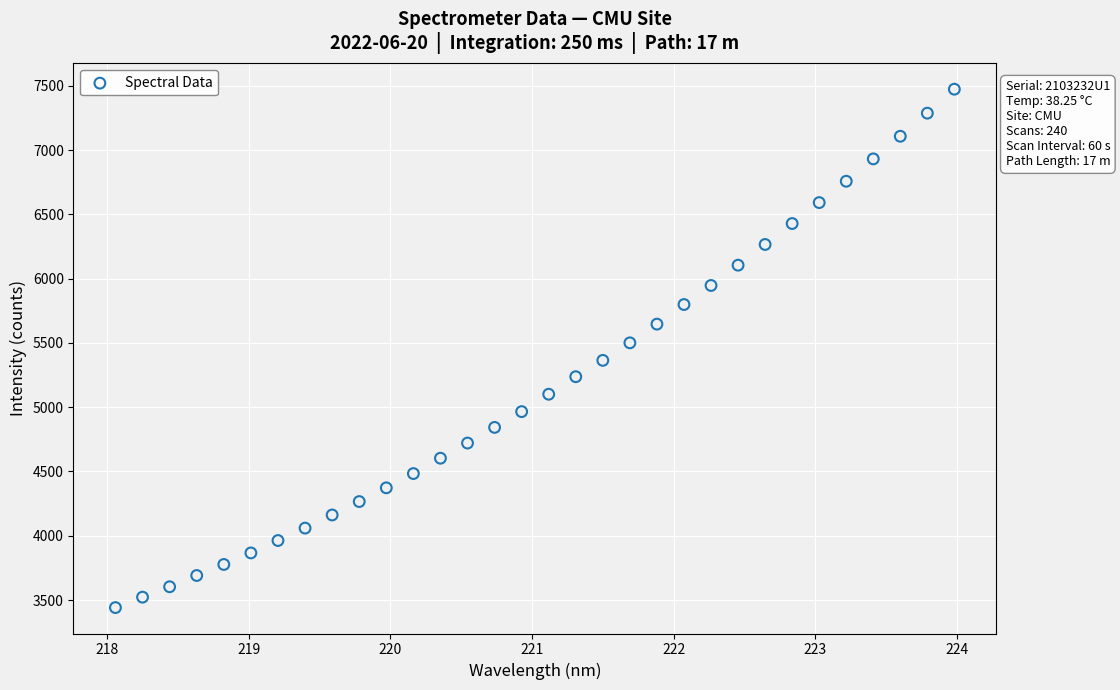

What is the range of X values (max minus min)?

5.9